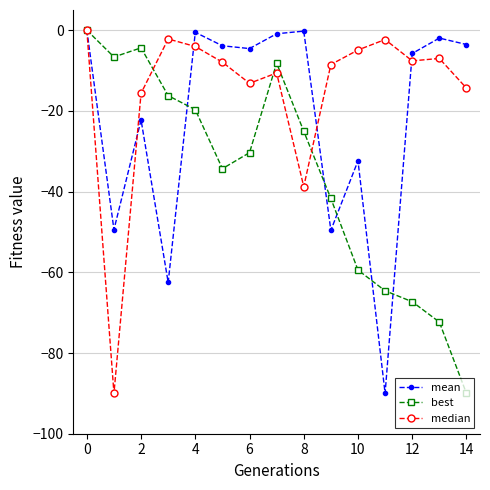

What is the smallest value displayed?

-90.0